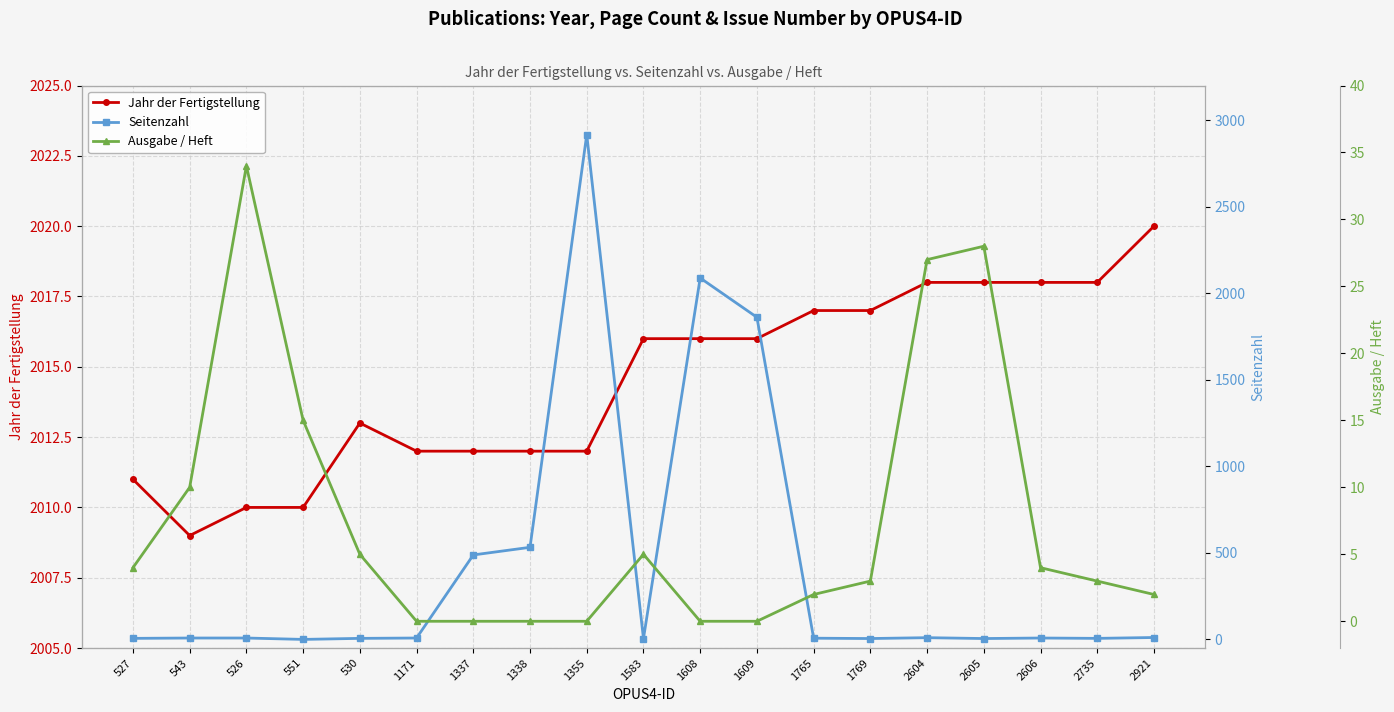

True or false: Ausgabe / Heft and Jahr der Fertigstellung cross at least once.

False